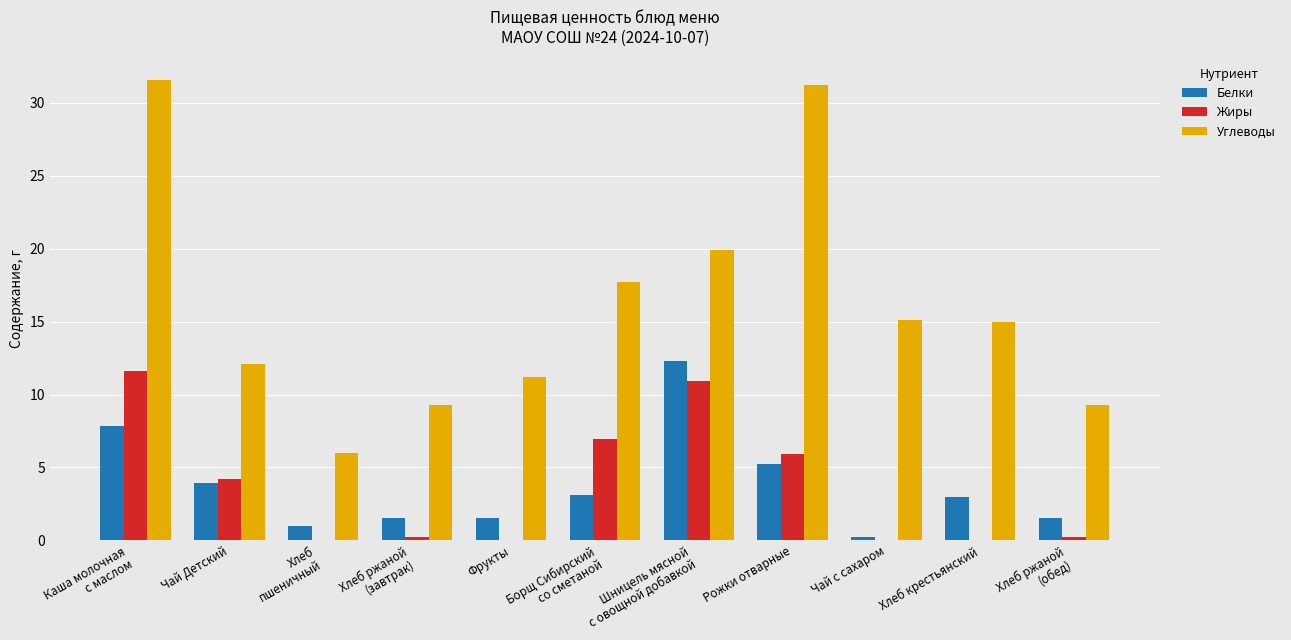

How many data points does each series have?

11